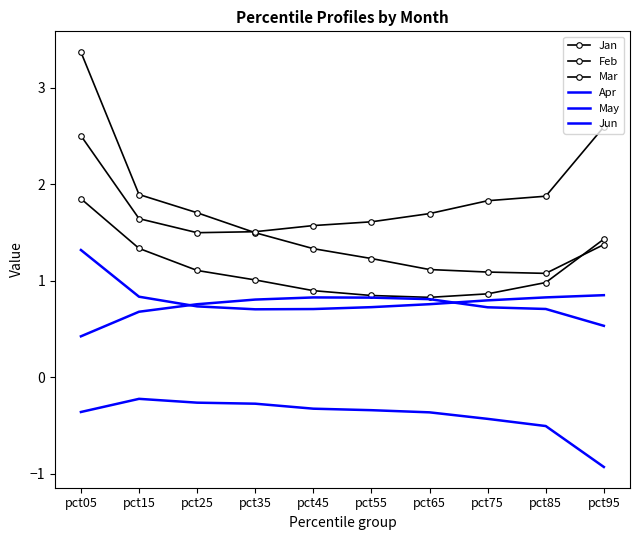

True or false: May has more than 1 points higher than both neighbors.

False